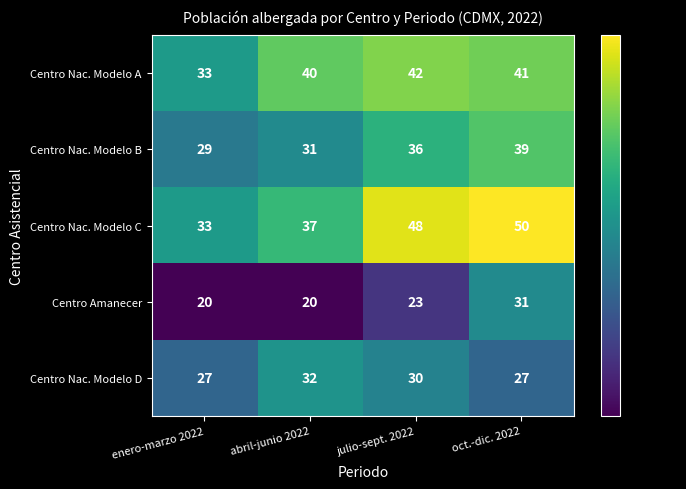

Reading left to right, extract all data points from this chart.

Centro Nac. Modelo A: enero-marzo 2022=33	abril-junio 2022=40	julio-sept. 2022=42	oct.-dic. 2022=41
Centro Nac. Modelo B: enero-marzo 2022=29	abril-junio 2022=31	julio-sept. 2022=36	oct.-dic. 2022=39
Centro Nac. Modelo C: enero-marzo 2022=33	abril-junio 2022=37	julio-sept. 2022=48	oct.-dic. 2022=50
Centro Amanecer: enero-marzo 2022=20	abril-junio 2022=20	julio-sept. 2022=23	oct.-dic. 2022=31
Centro Nac. Modelo D: enero-marzo 2022=27	abril-junio 2022=32	julio-sept. 2022=30	oct.-dic. 2022=27